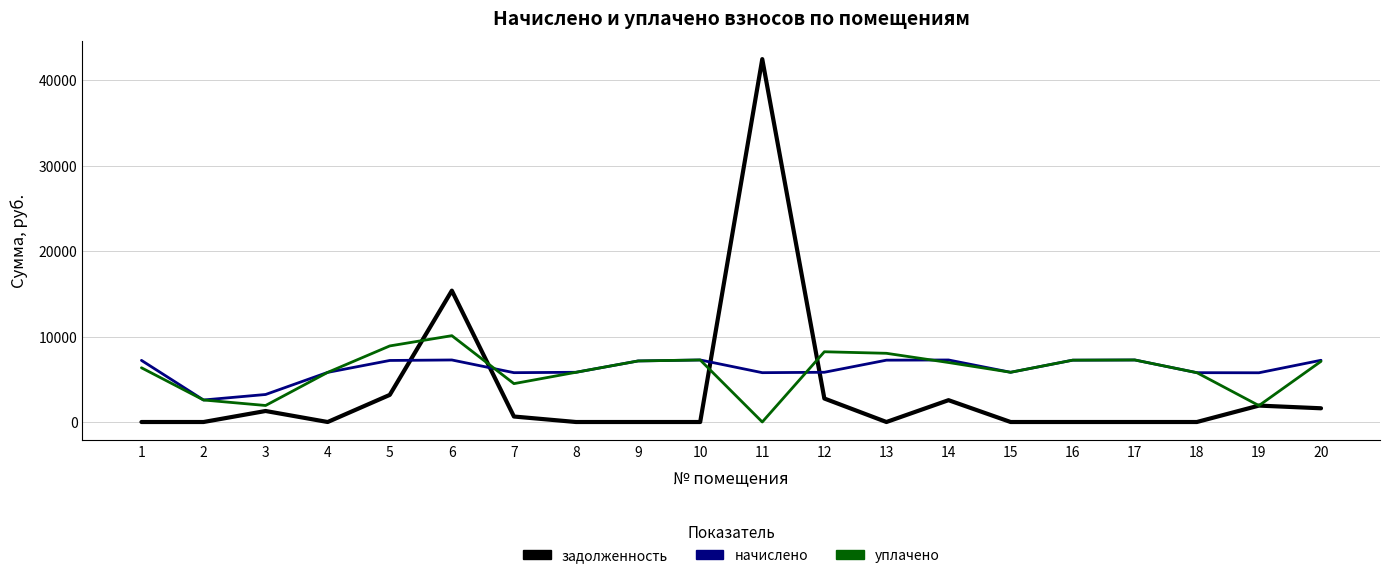

Does the chart display data point markers on the line(s)?

No